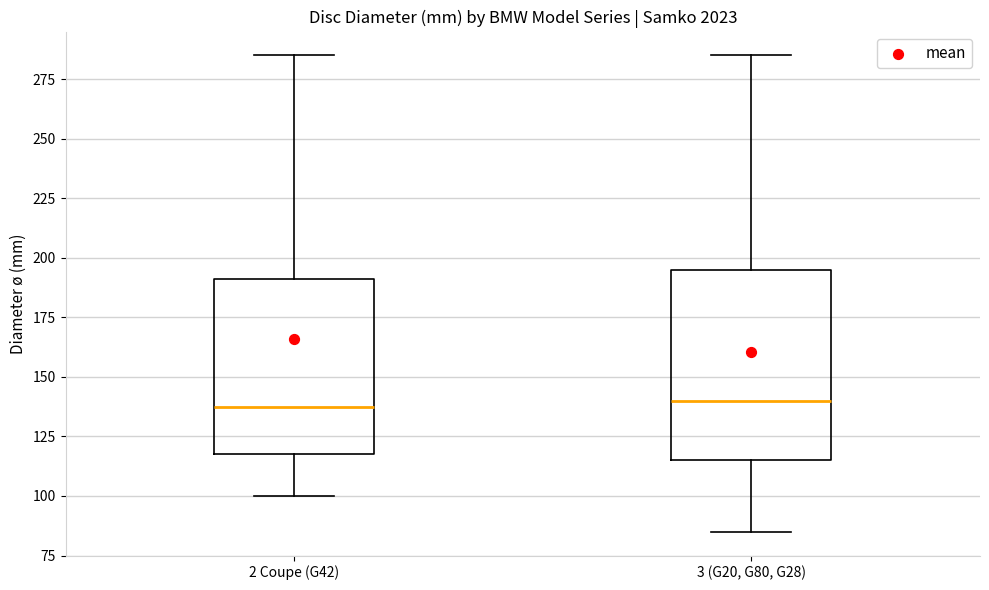

Comparing the boxes themselves (not the whiskers), which one is the tallest?

3 (G20, G80, G28)